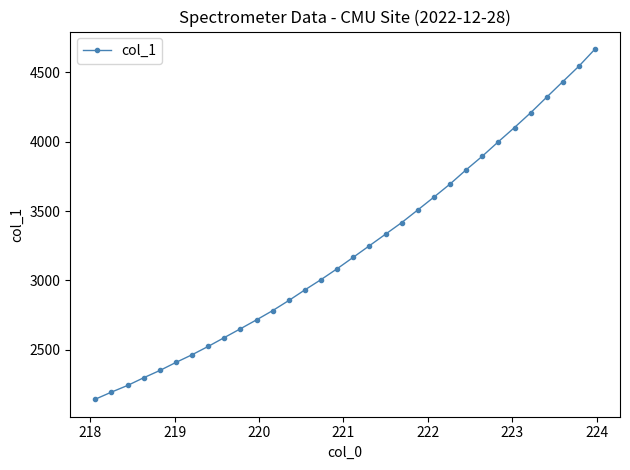

What is the value of the 32nd point from the left?

4668.6